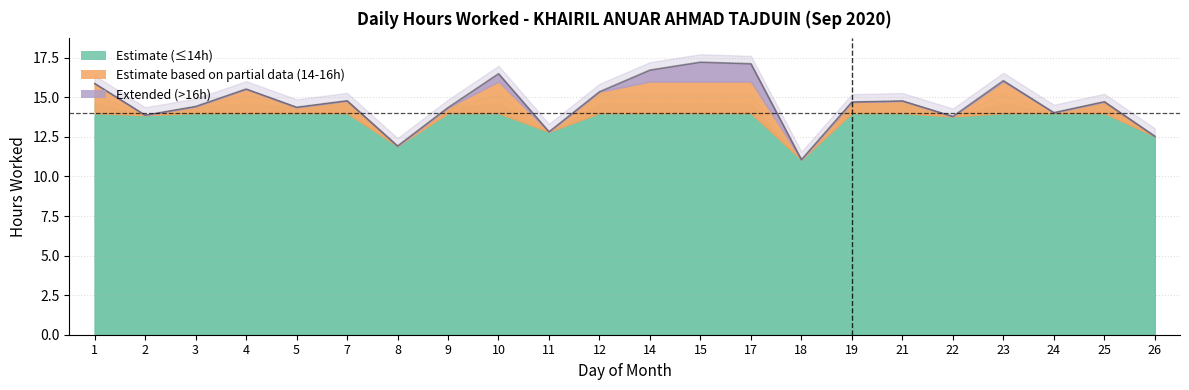

Is it true that the value at 2 is 13.9?

True